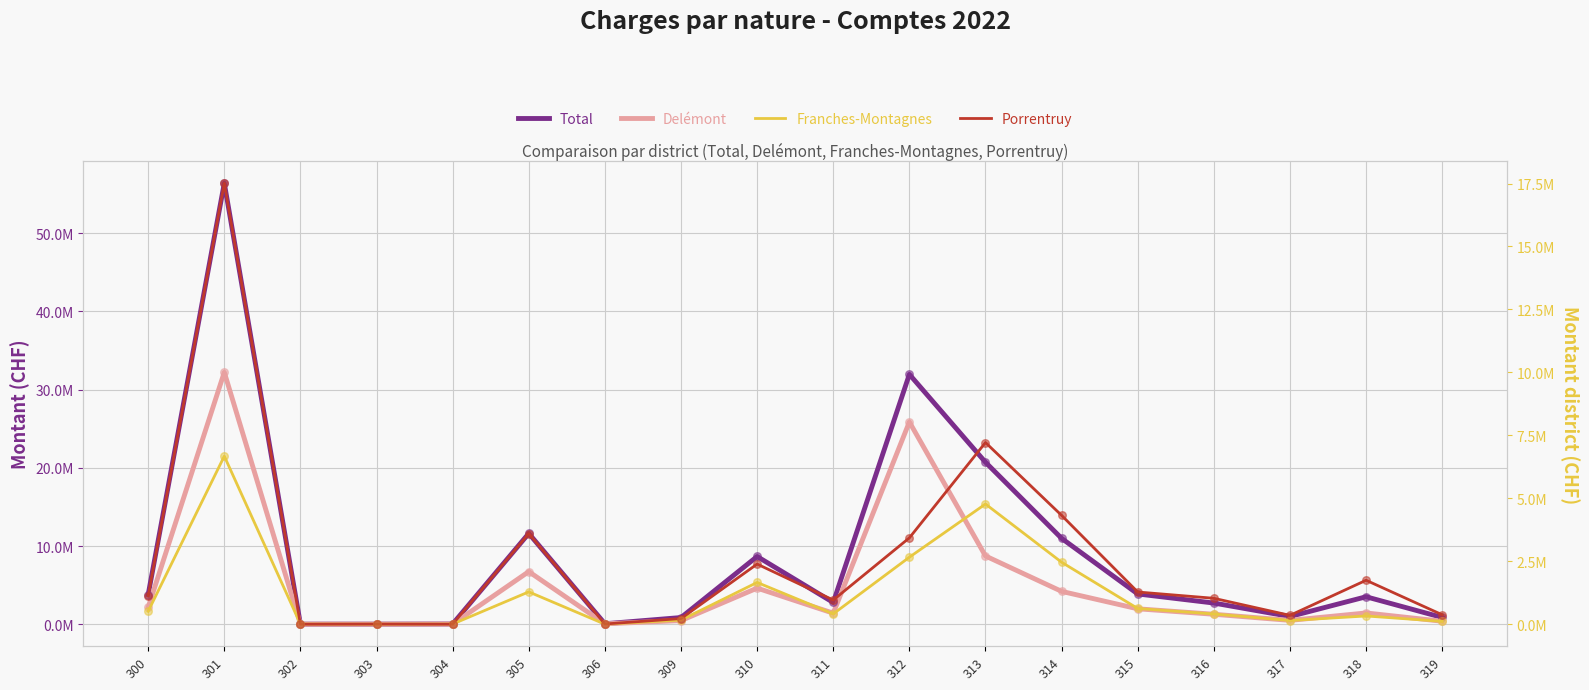

Which series contains the highest Y value?

Total